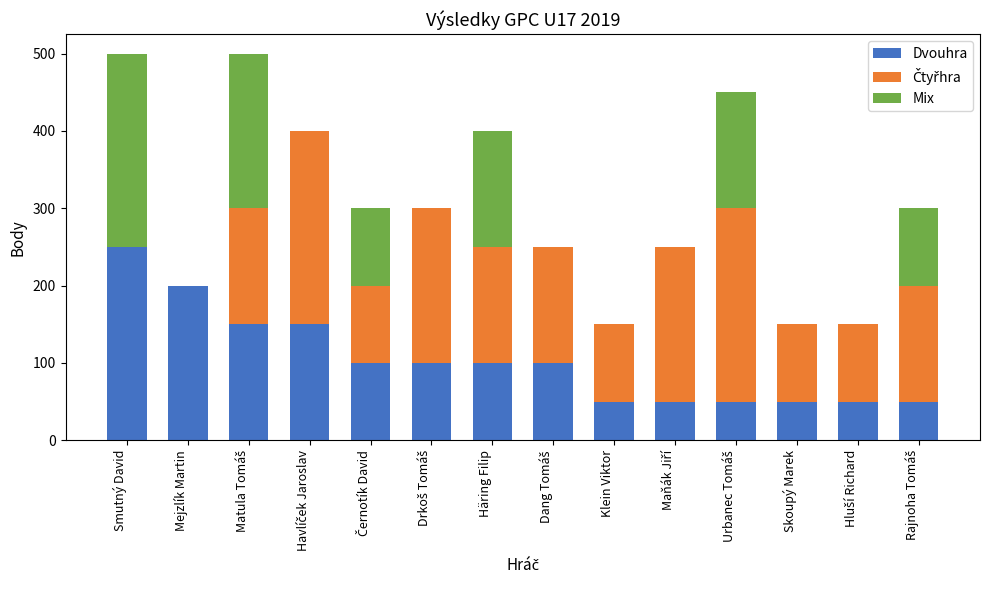

What is the total value across all series at Häring Filip?

400